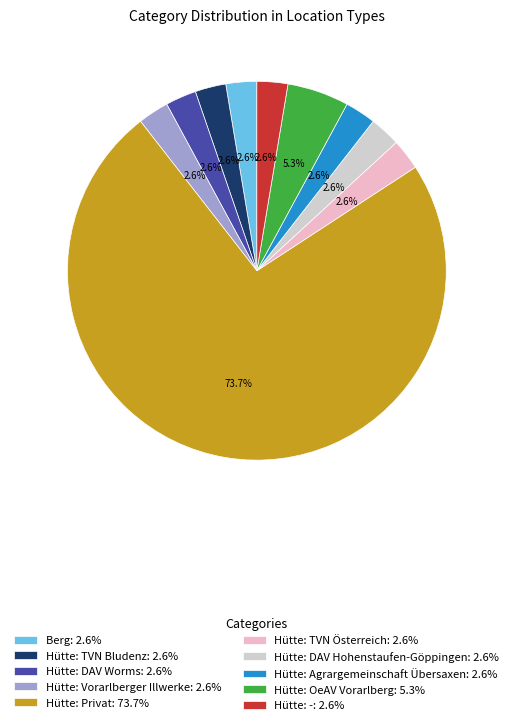

Between Hütte: -: 2.6% and Hütte: Privat: 73.7%, which is larger?

Hütte: Privat: 73.7%